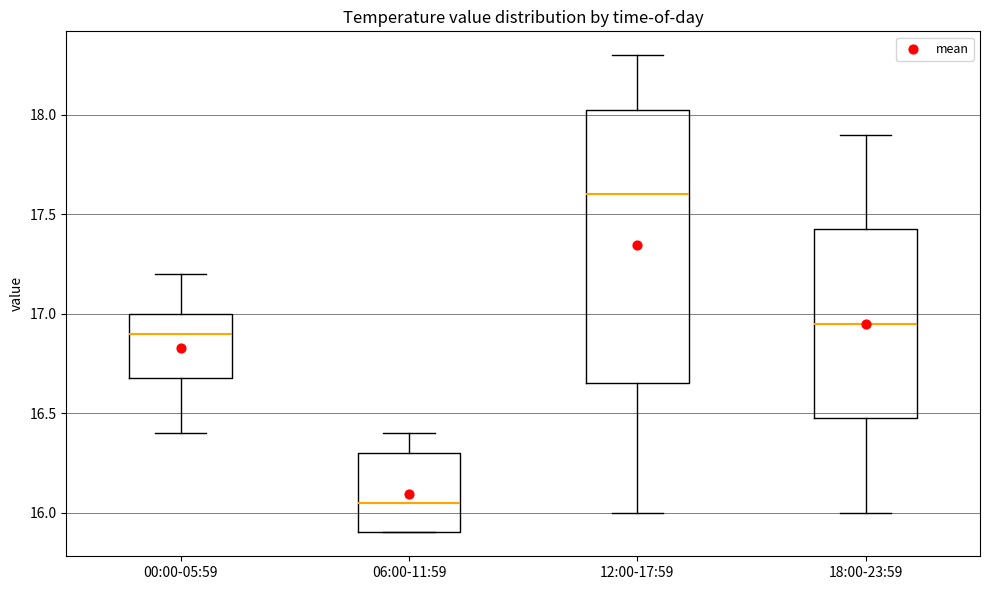

Reading left to right, read every box against the y-axis: the position of its median line, the range the box covers, and the ends of its whiskers. The values are not printed on the chart, so give them approximately, as read against the axis.

00:00-05:59: median 16.90, box 16.70 to 17.00, whiskers 16.40 to 17.20
06:00-11:59: median 16.05, box 15.90 to 16.30, whiskers 15.90 to 16.40
12:00-17:59: median 17.60, box 16.65 to 18.05, whiskers 16.00 to 18.30
18:00-23:59: median 16.95, box 16.50 to 17.45, whiskers 16.00 to 17.90